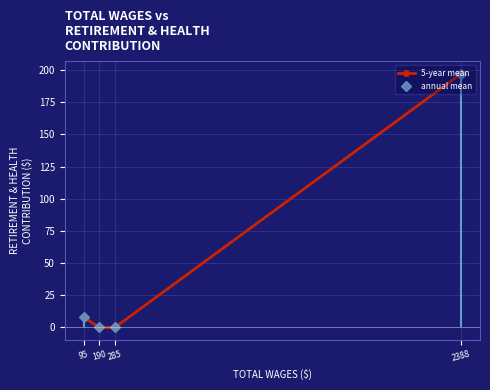

What is the sum of the annual mean values at 95 and 285?

8